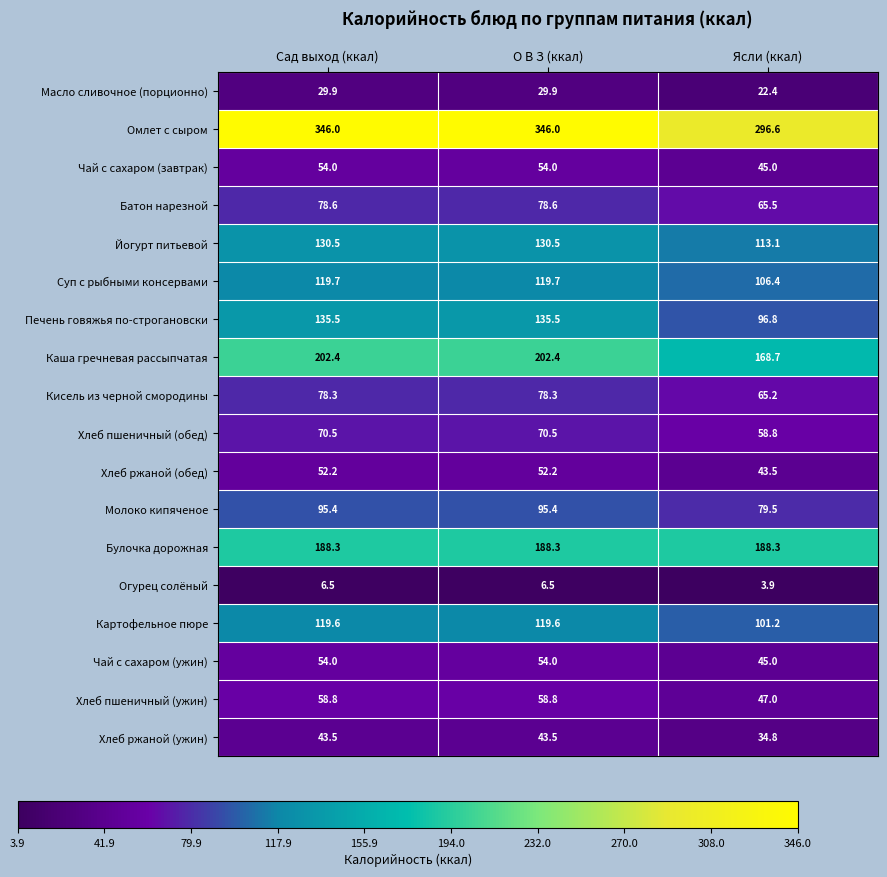

What is the greatest value displayed?

346.0